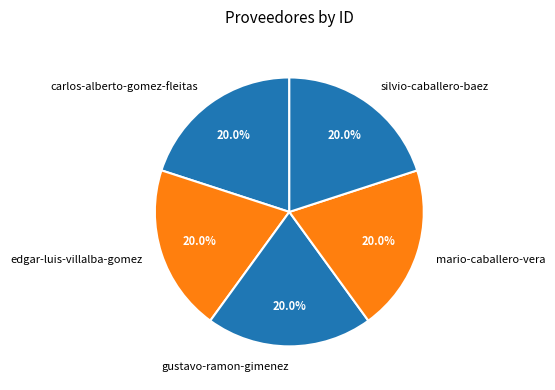

How many slices are in this pie chart?

5